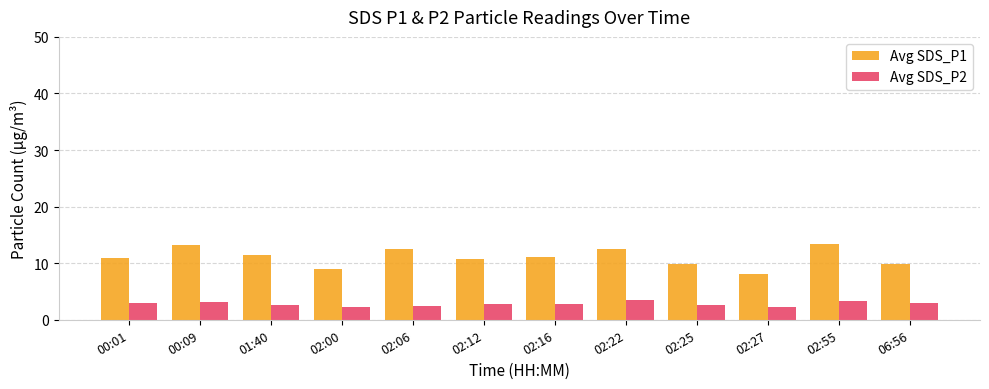

Which series has the widest spread of values?

Avg SDS_P1